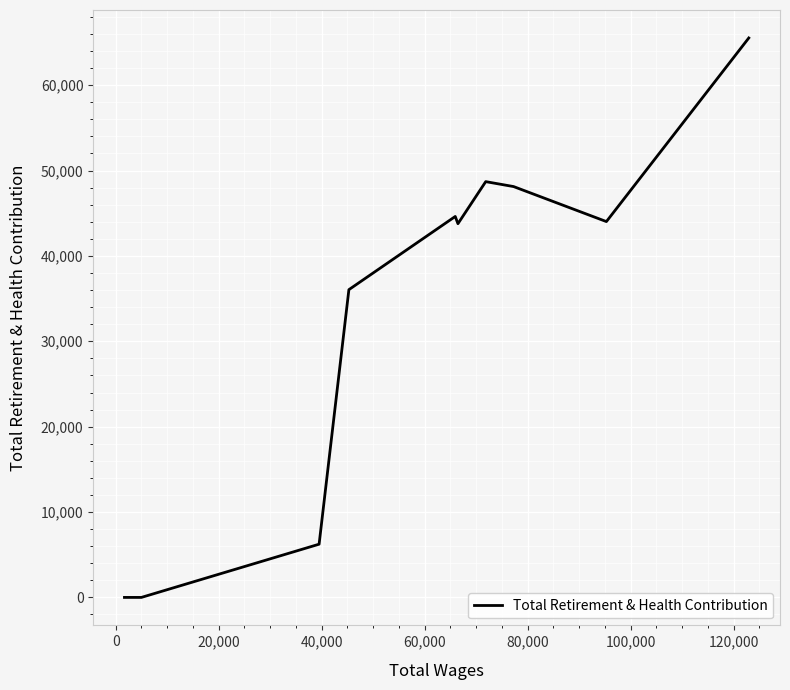

What is the difference between the maximum and minimum values?

65528